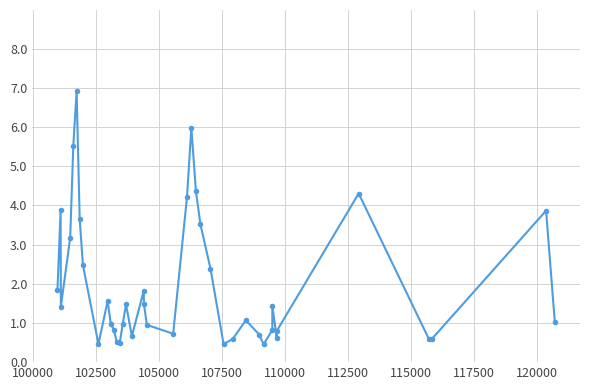

True or false: the data has more than 2 interior local peaks.

True